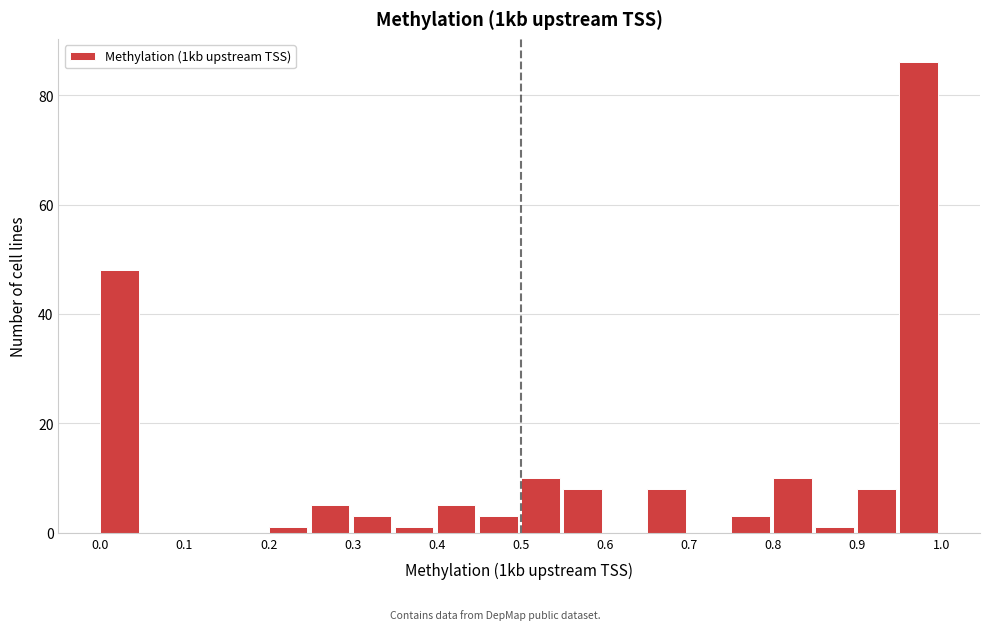

How tall is the bar that spans 0.00 to 0.05 on the x-axis? The values are not printed on the chart, so give them approximately, as read against the axis.

48